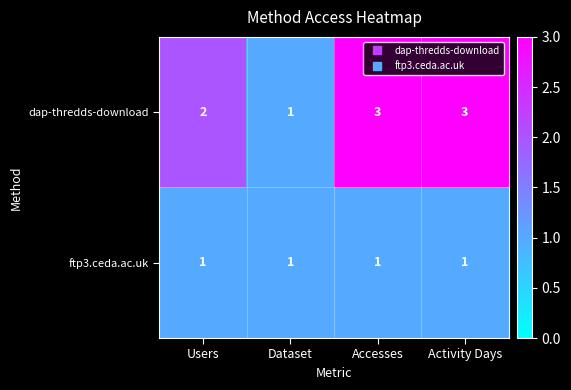

Reading left to right, extract all data points from this chart.

dap-thredds-download: Users=2	Dataset=1	Accesses=3	Activity Days=3
ftp3.ceda.ac.uk: Users=1	Dataset=1	Accesses=1	Activity Days=1